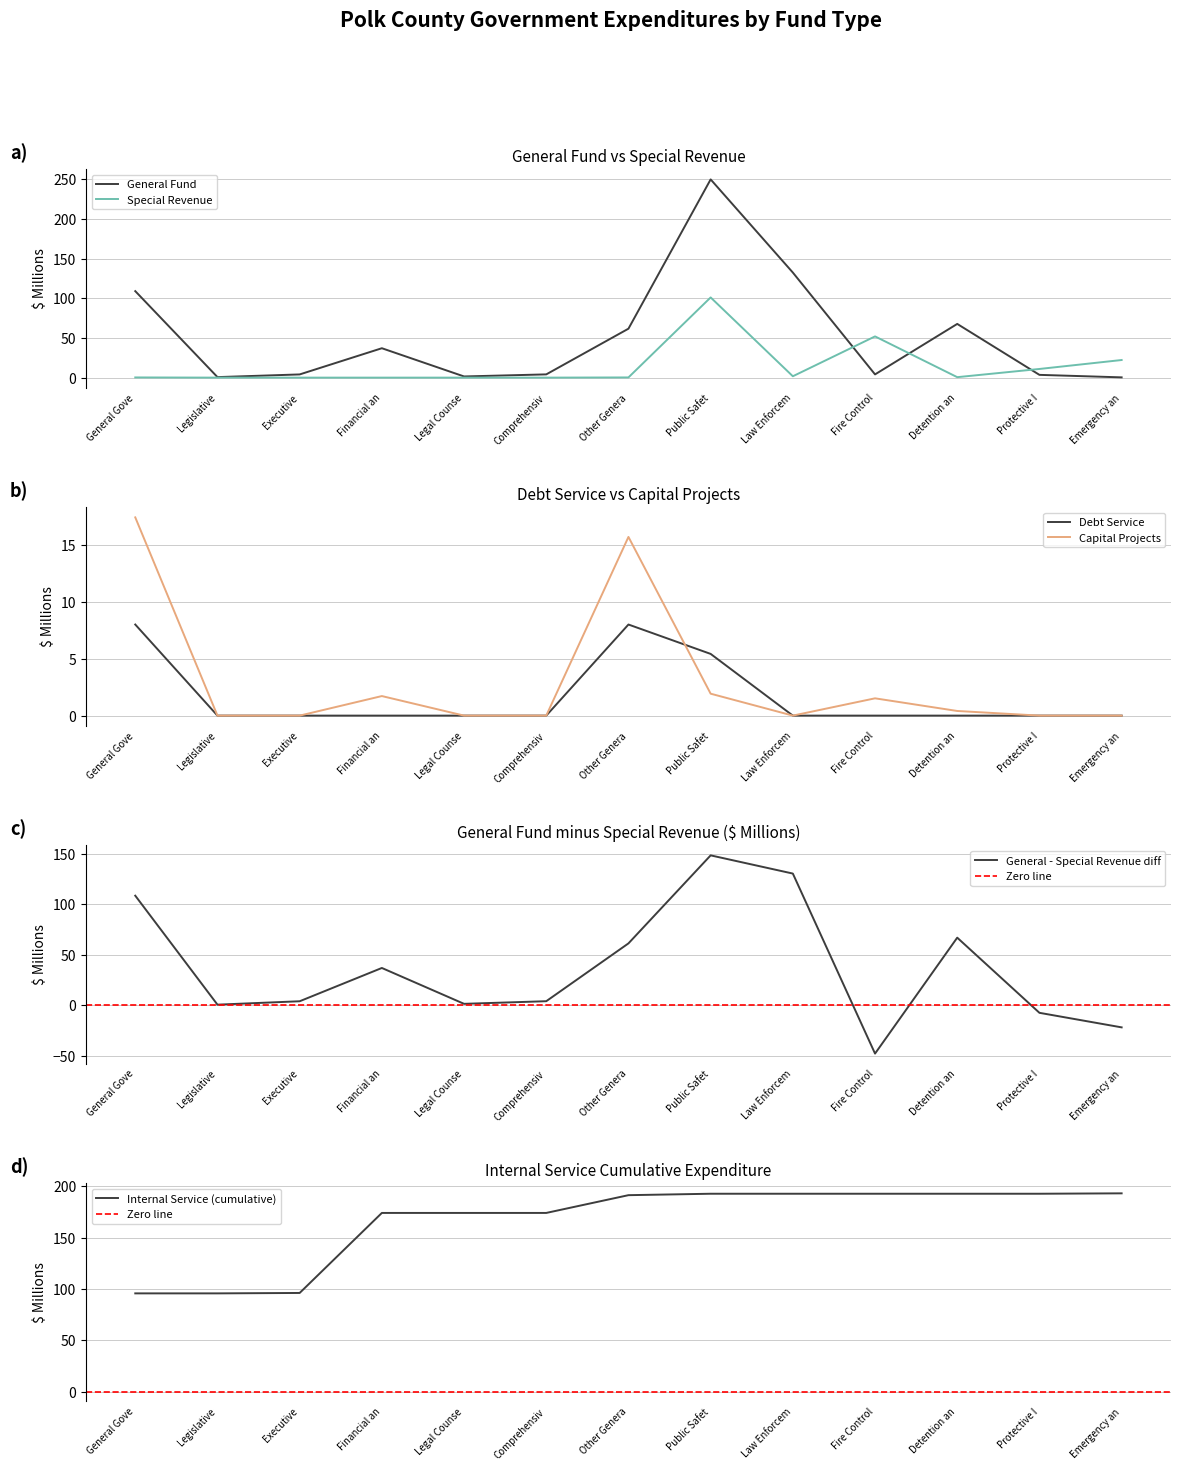

Which category has the highest value in the Special Revenue series?

Public Safet